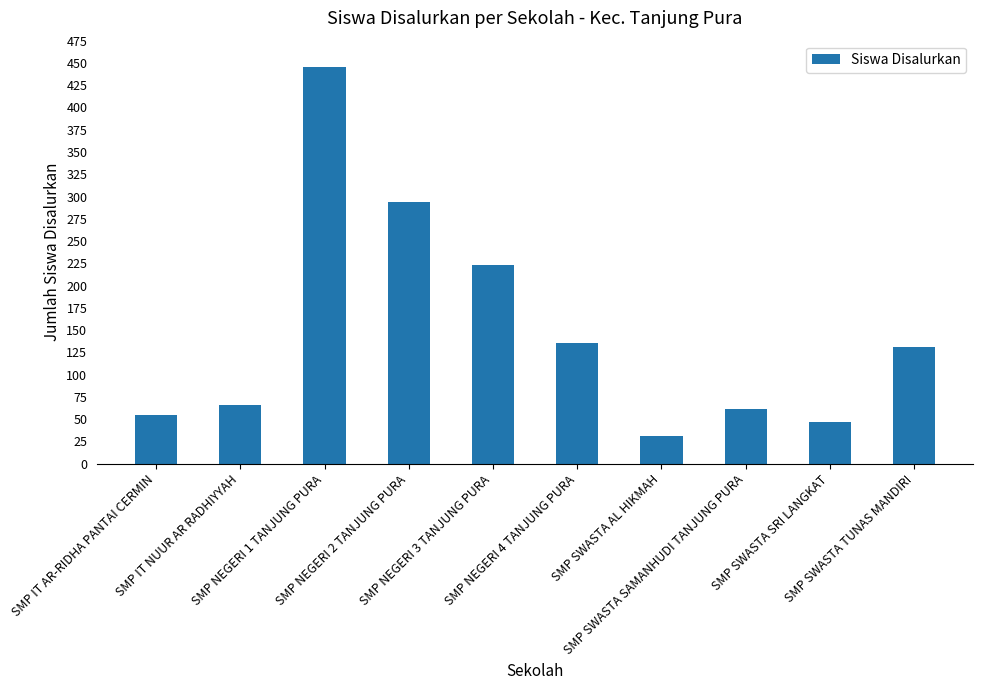

What is the value of the 7th bar from the left?

31